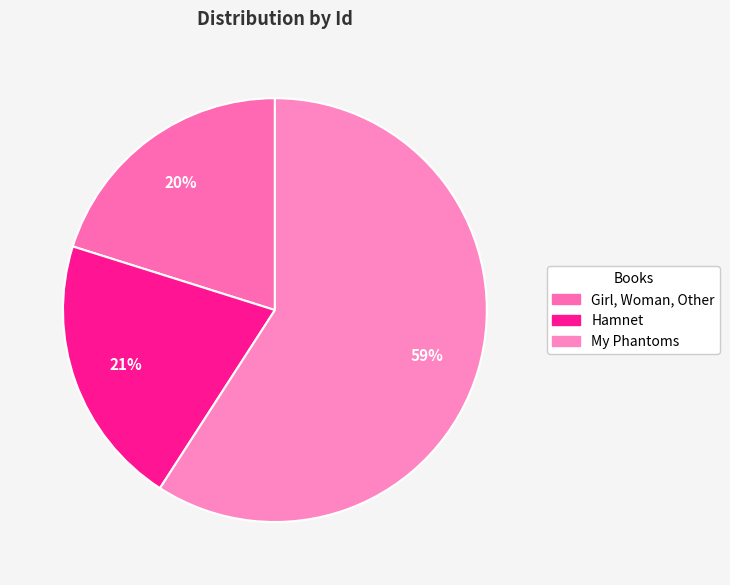

Count the number of slices in the pie.

3